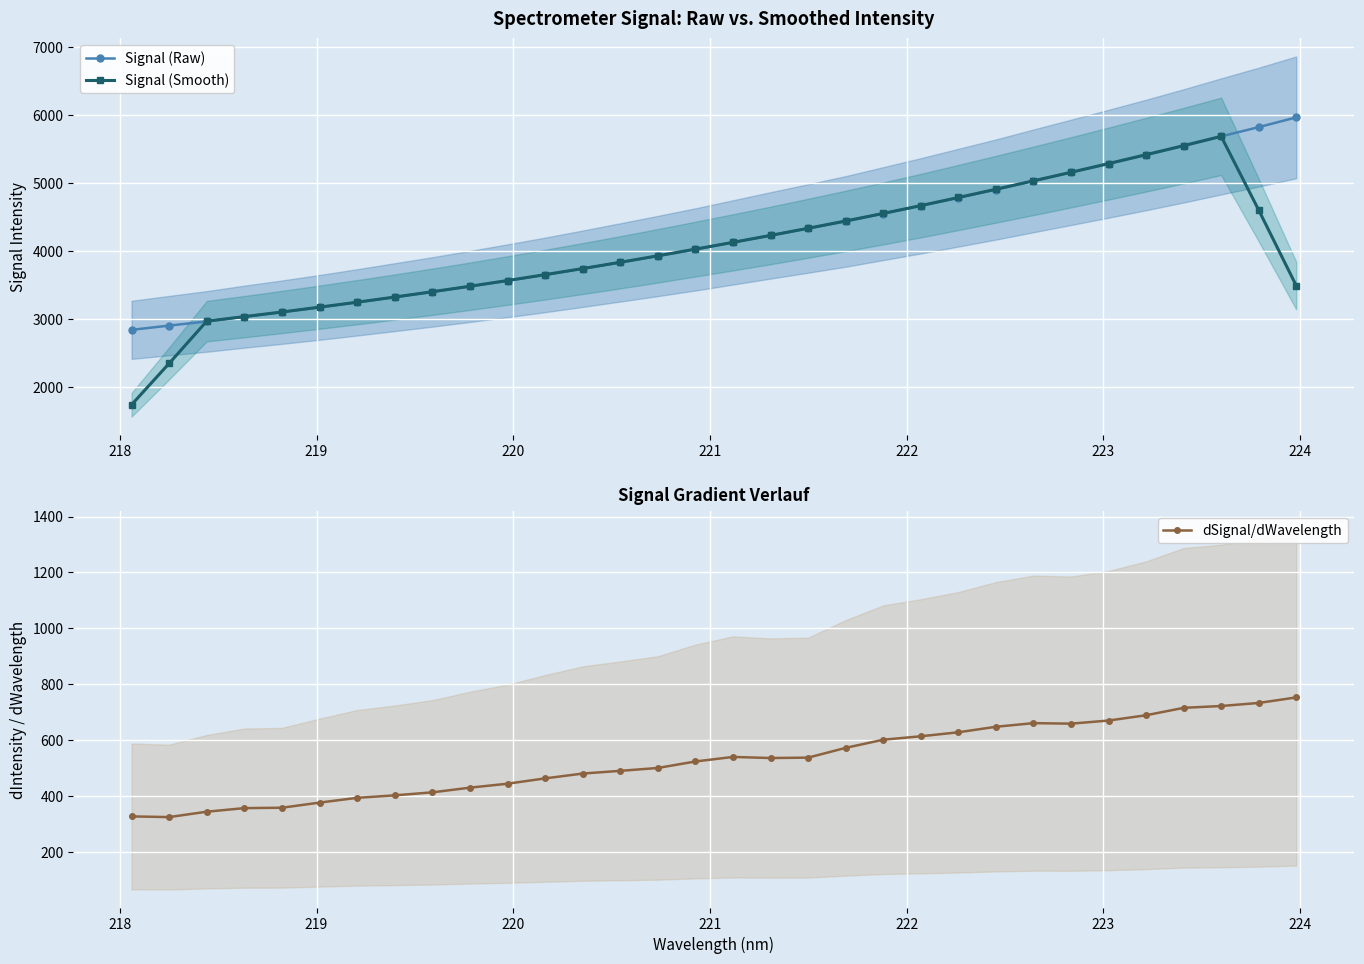

What is the value of the Signal (Raw) point at the 32nd from the left?

5967.8